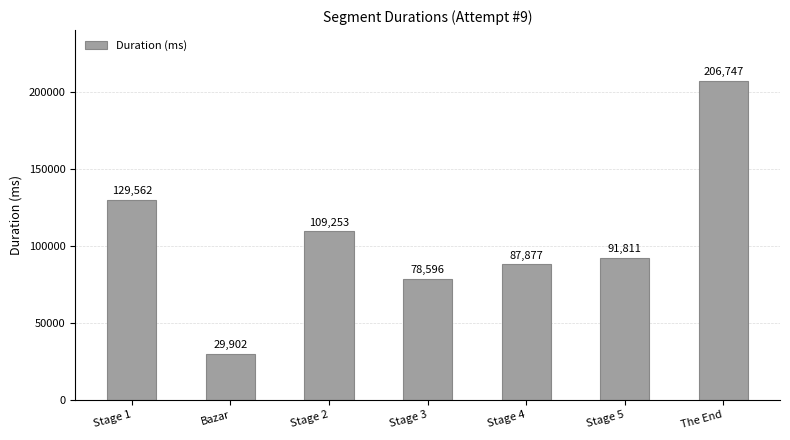

Rank the categories by value from highest to lowest.

The End, Stage 1, Stage 2, Stage 5, Stage 4, Stage 3, Bazar